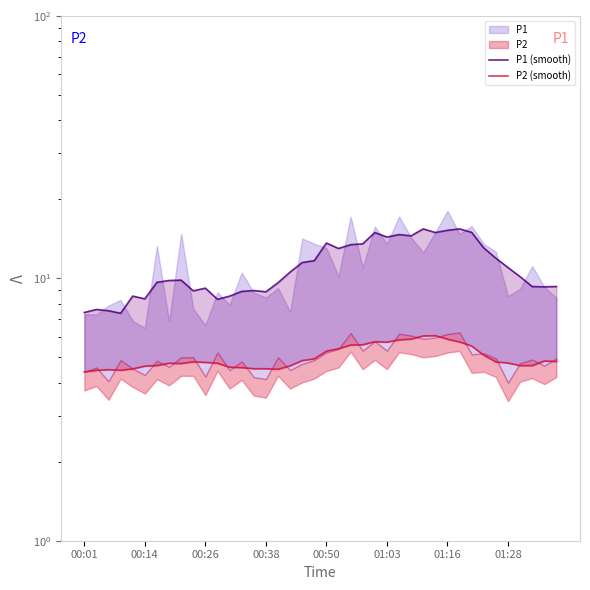

Which series changed the most between 14 and 23?

P1 (smooth)